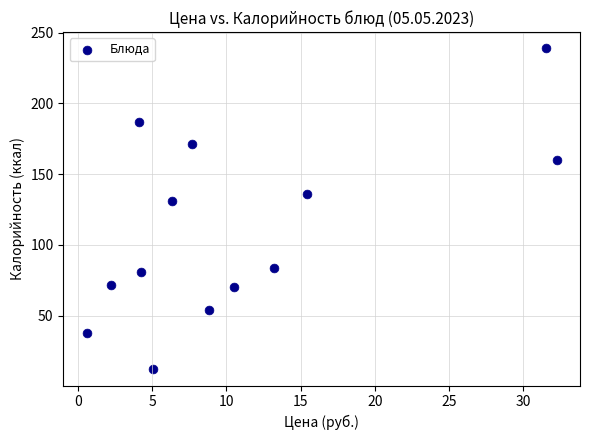

What is the range of Y values (max minus min)?

227